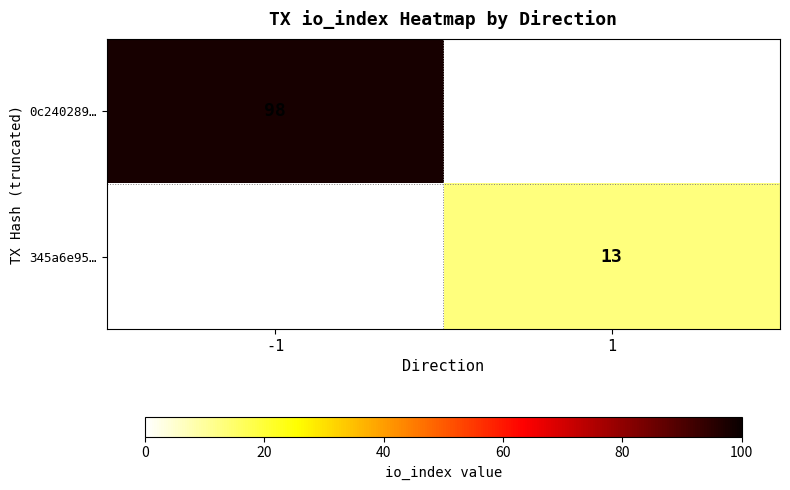

True or false: 0c240289… has a value of 98 at -1.

True